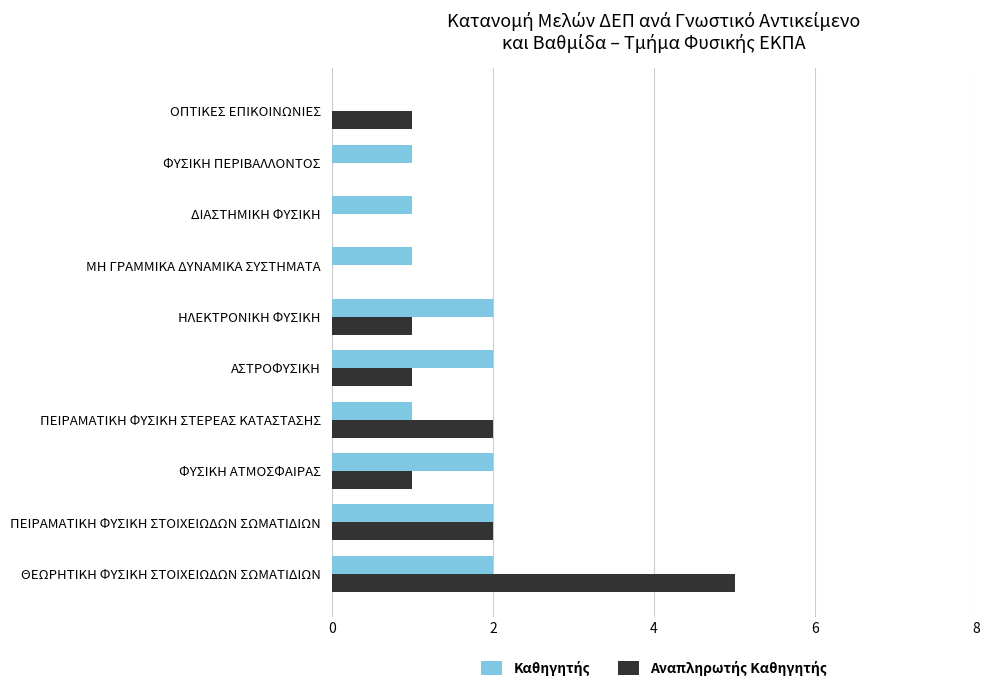

Which category has the highest value across all series?

ΘΕΩΡΗΤΙΚΗ ΦΥΣΙΚΗ ΣΤΟΙΧΕΙΩΔΩΝ ΣΩΜΑΤΙΔΙΩΝ